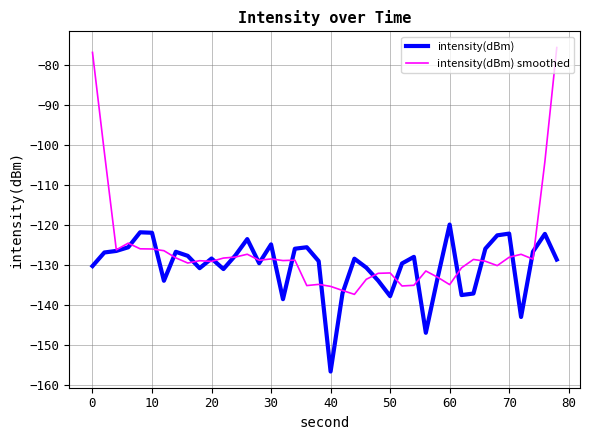

Which series has the largest total across all categories?

intensity(dBm) smoothed